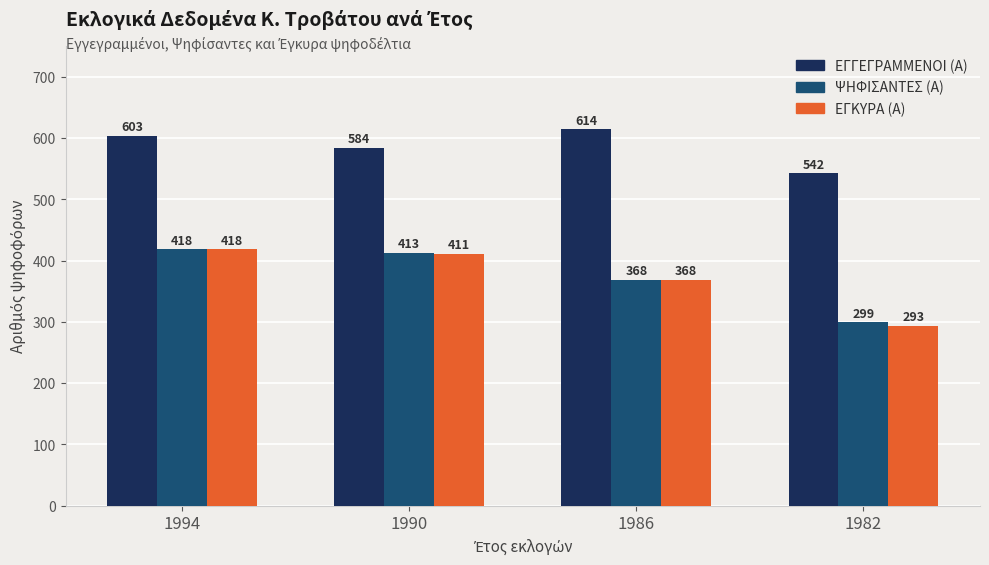

What is the minimum value for ΕΓΓΕΓΡΑΜΜΕΝΟΙ (Α)?

542